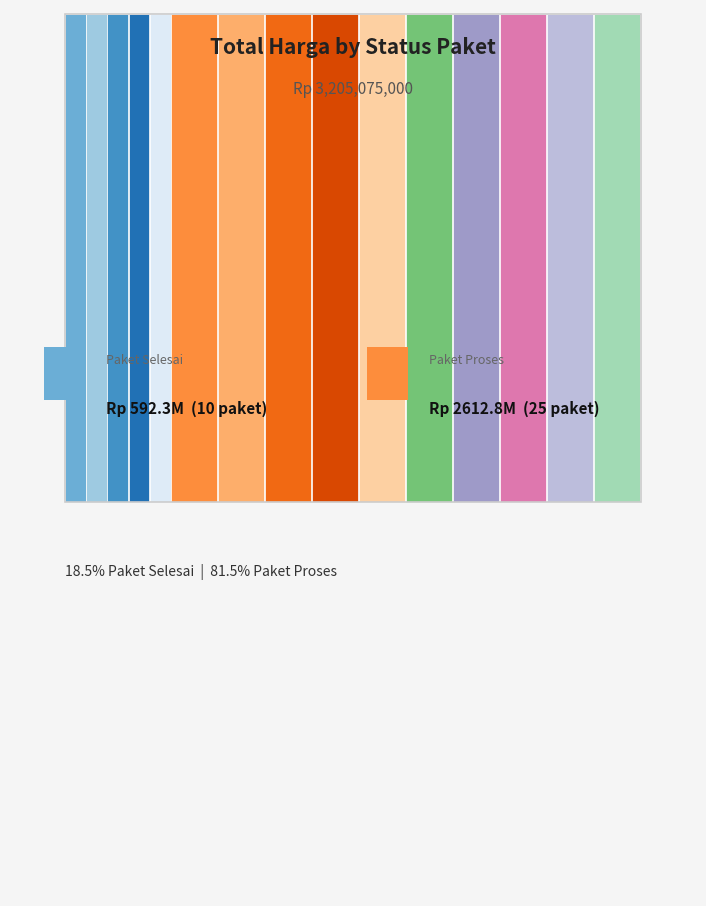

What is the minimum value for Paket Proses?

5900000